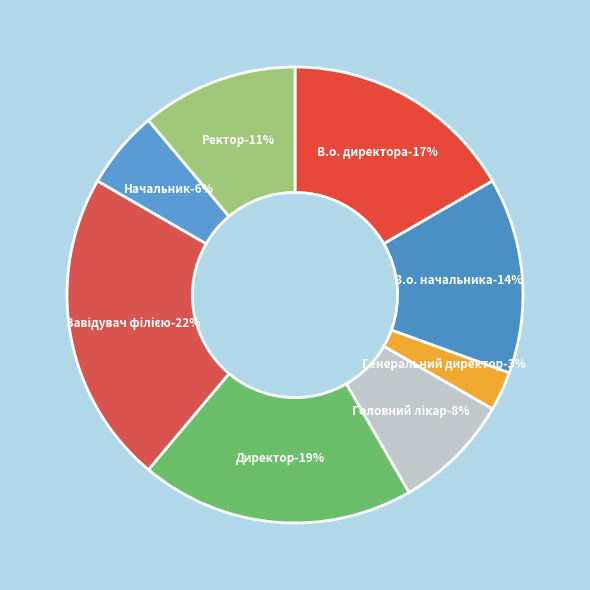

Combined, do Генеральний директор and Головний лікар account for over 50%?

No